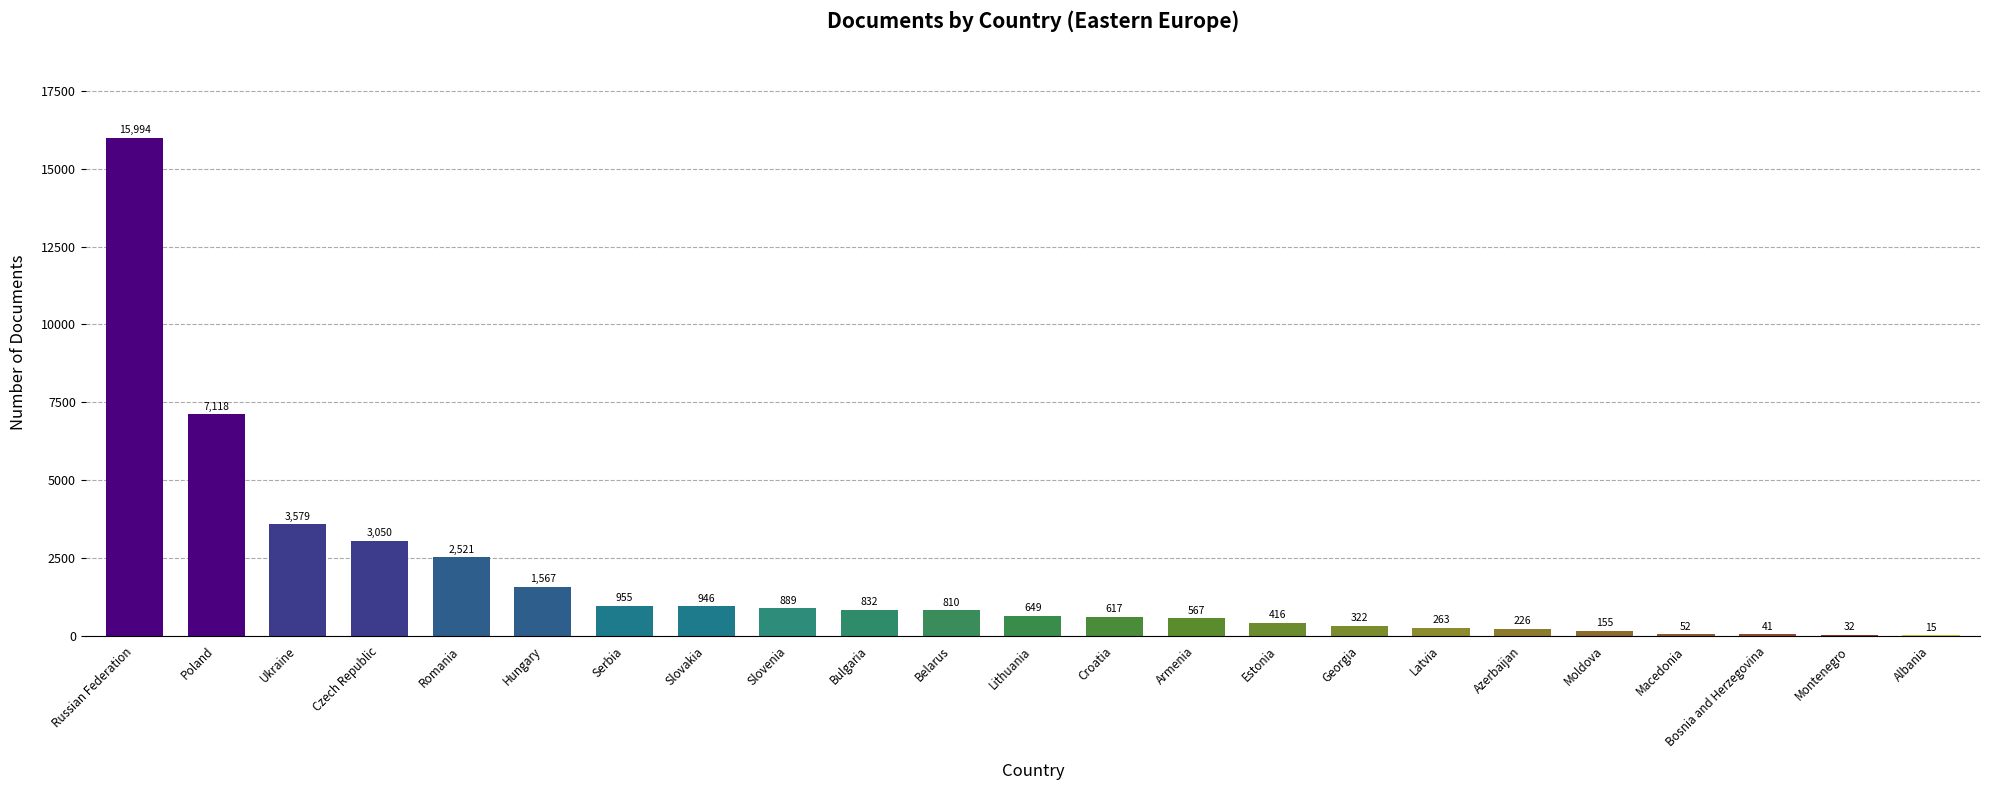

At which label does the data first exceed 649?

Russian Federation